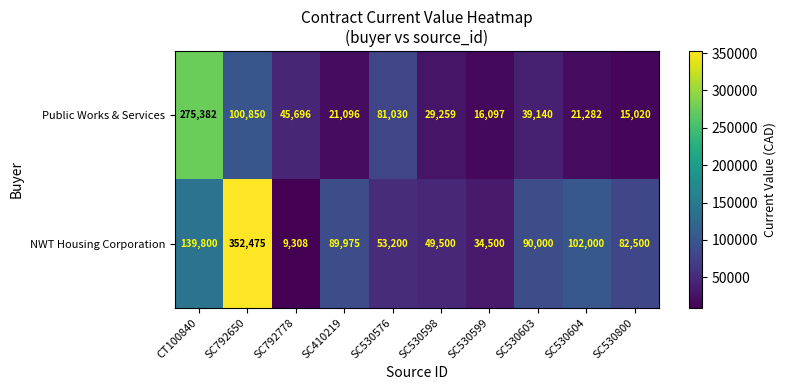

What is the difference between the highest and lowest values at SC530576?

27830